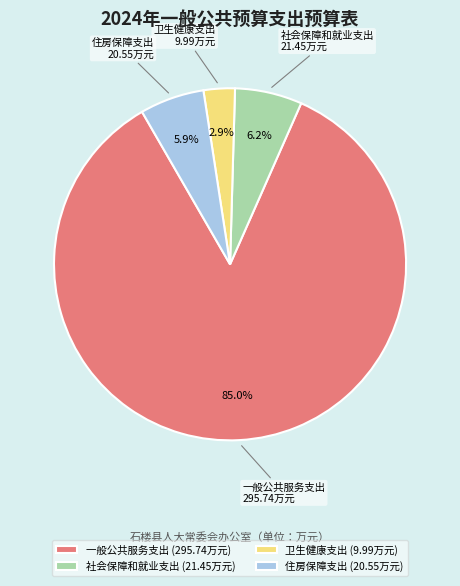

What is the majority slice?

一般公共服务支出